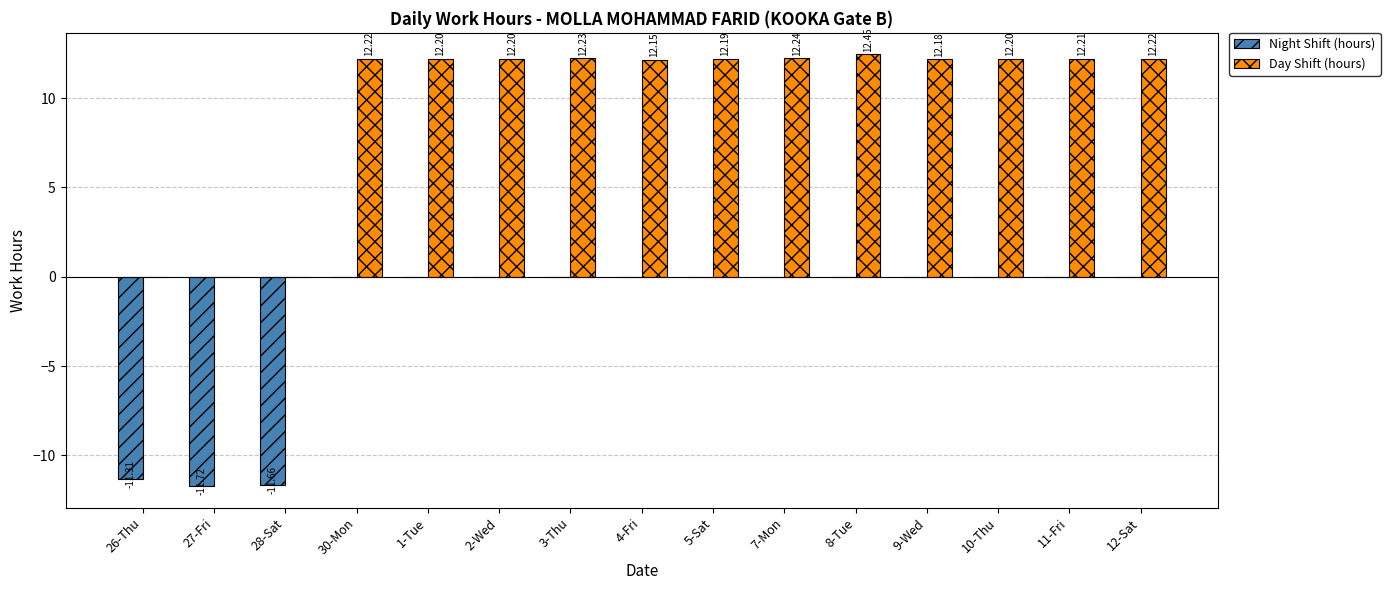

What is the sum of the Day Shift (hours) values at 10-Thu and 3-Thu?

24.4